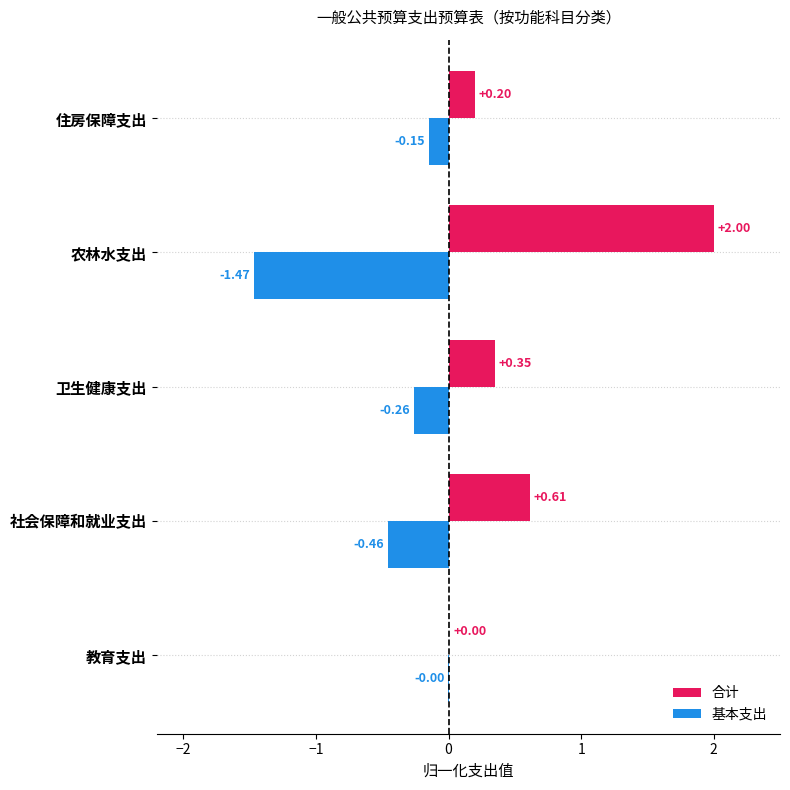

What is the sum of all 合计 values?

3.2